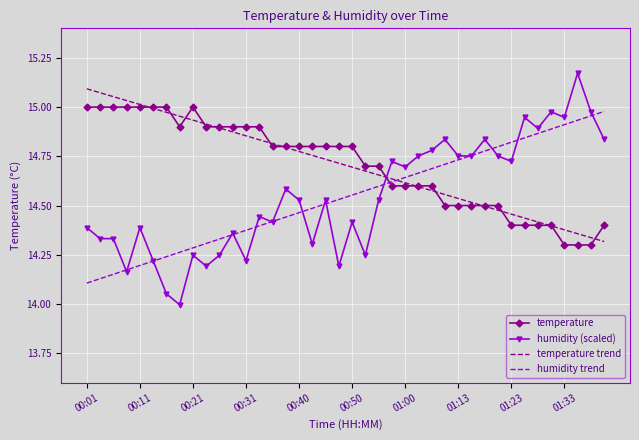

How many intersections are there between temperature and humidity trend?

1